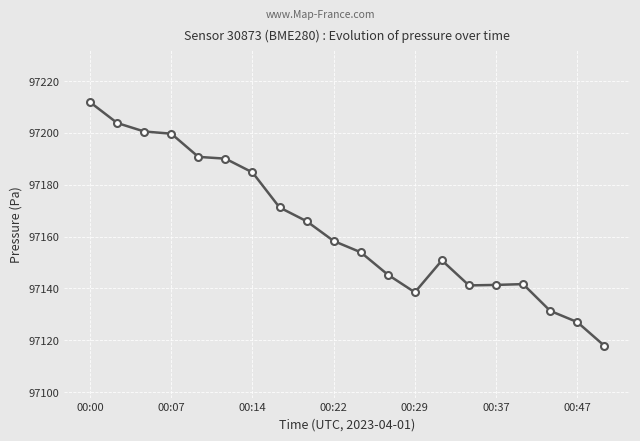

What is the smallest value displayed?

97117.9